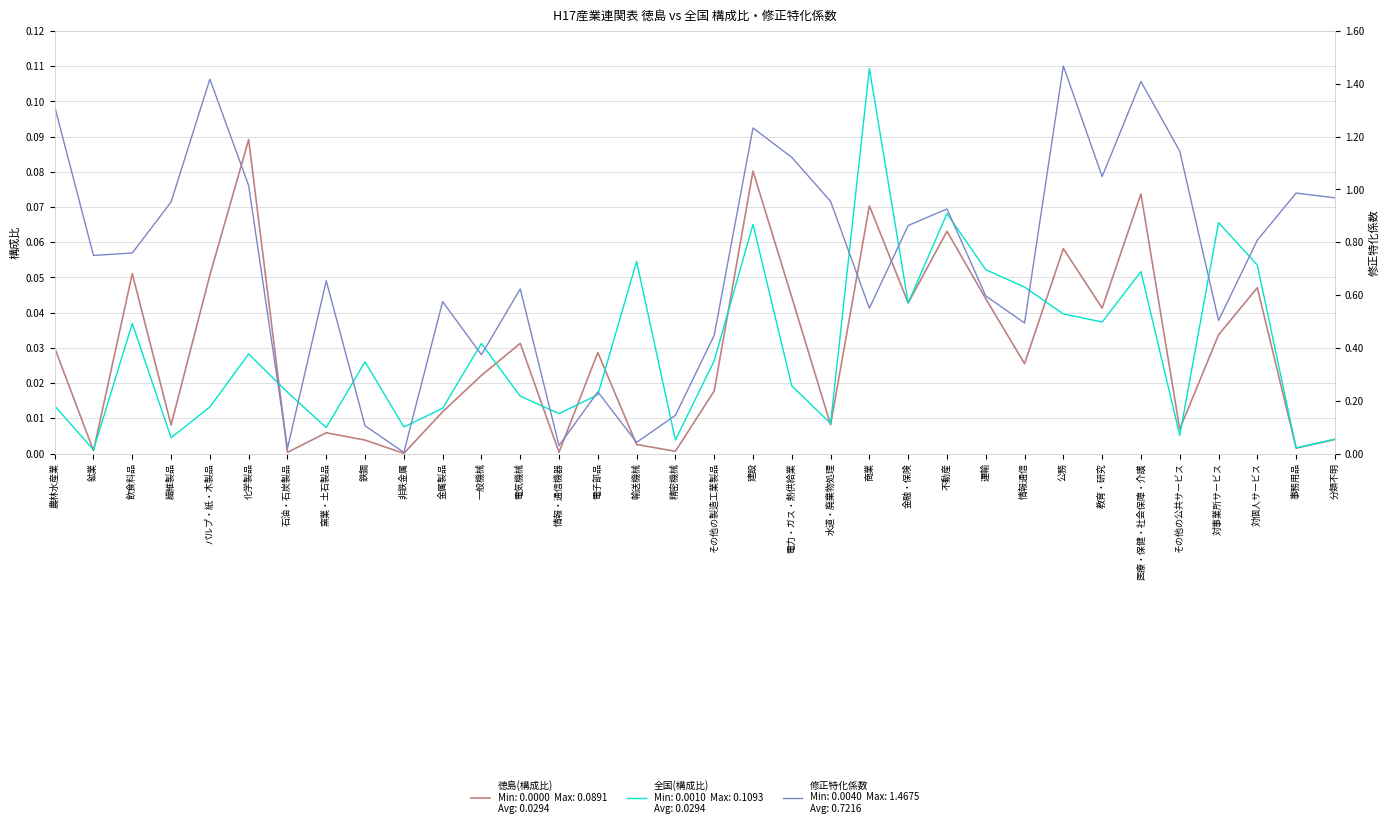

What is the sum of the 修正特化係数 values at 化学製品 and 電力・ガス・熱供給業?

2.1